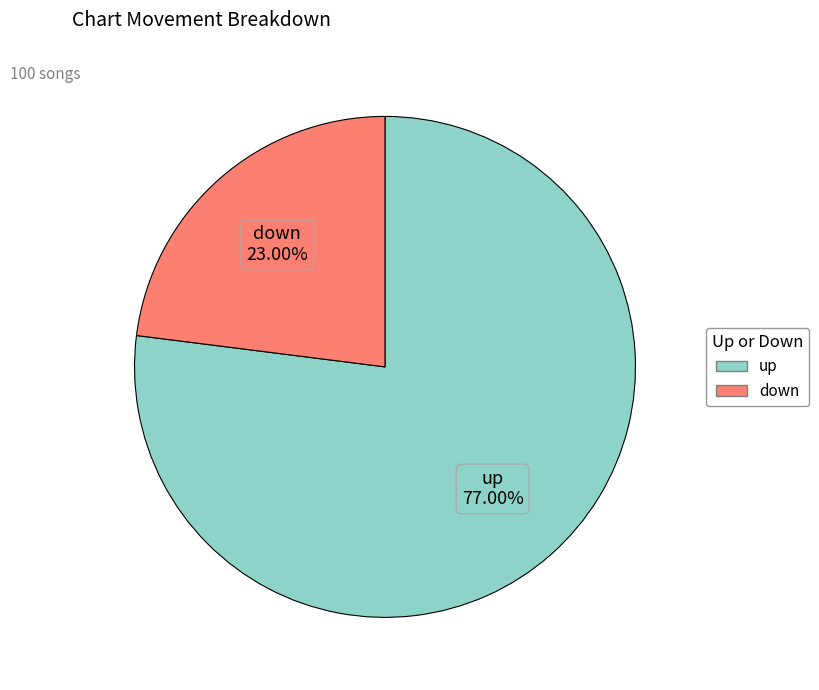

Does up account for over 50% of the chart?

Yes